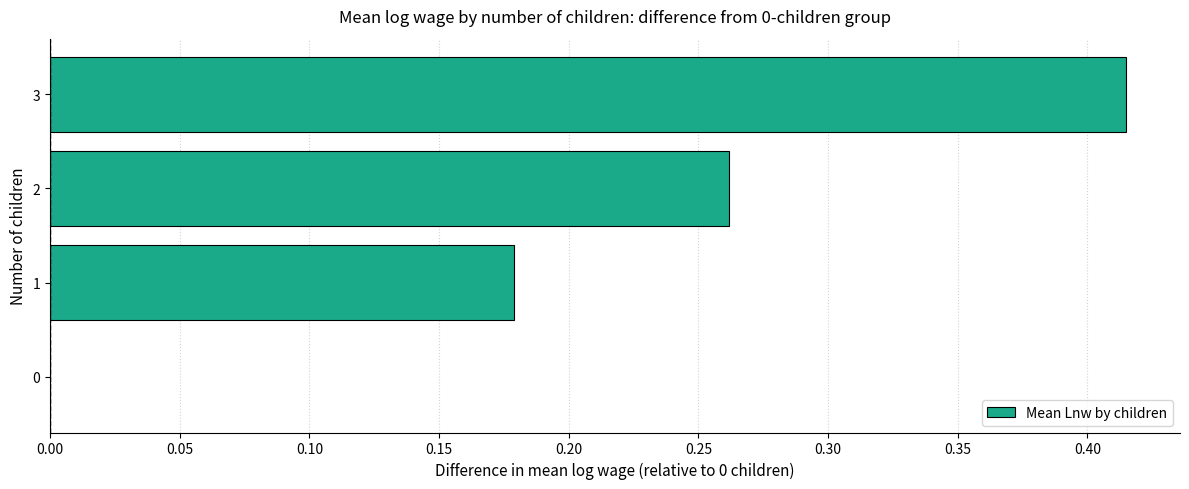

What is the change in value from 0 to 3?

+0.4